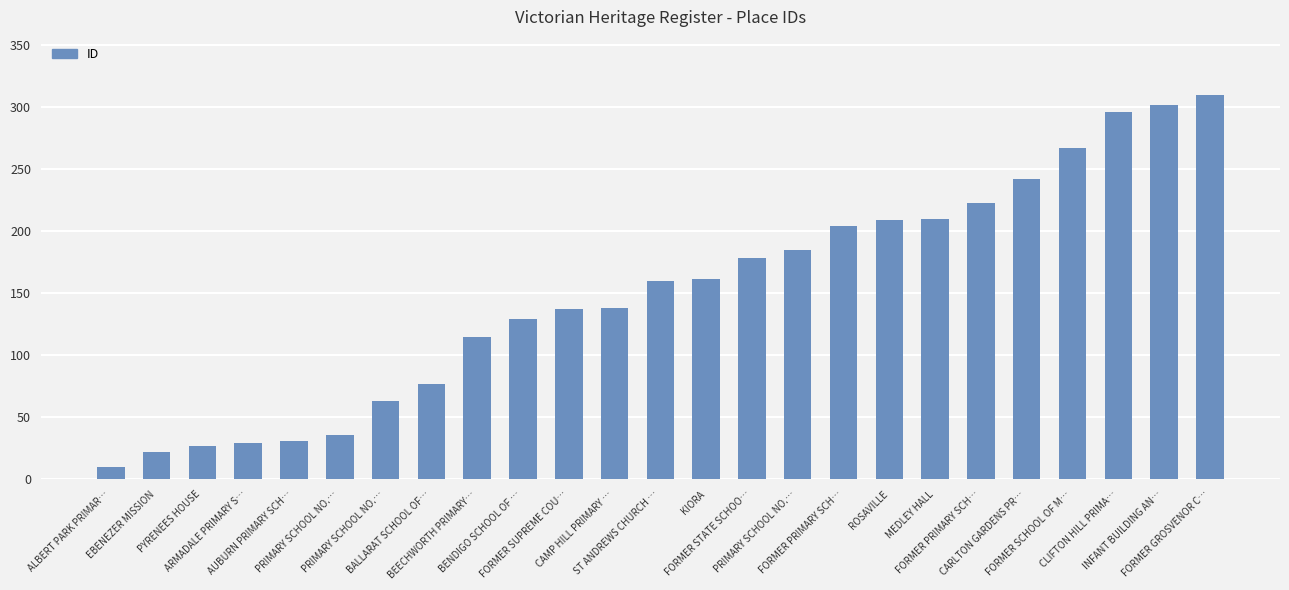

What is the label of the 7th bar from the right?

MEDLEY HALL